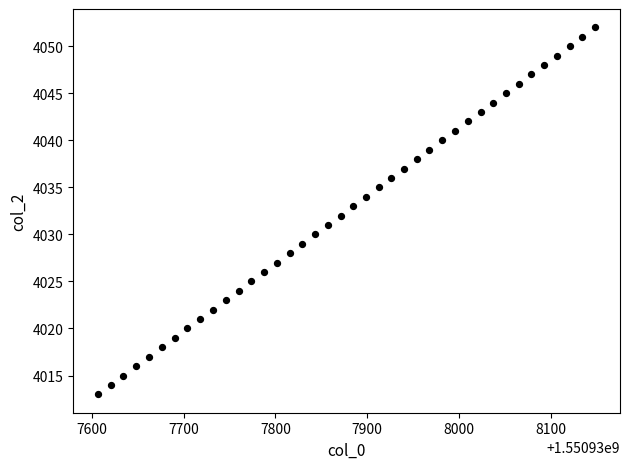

What is the range of Y values (max minus min)?

39